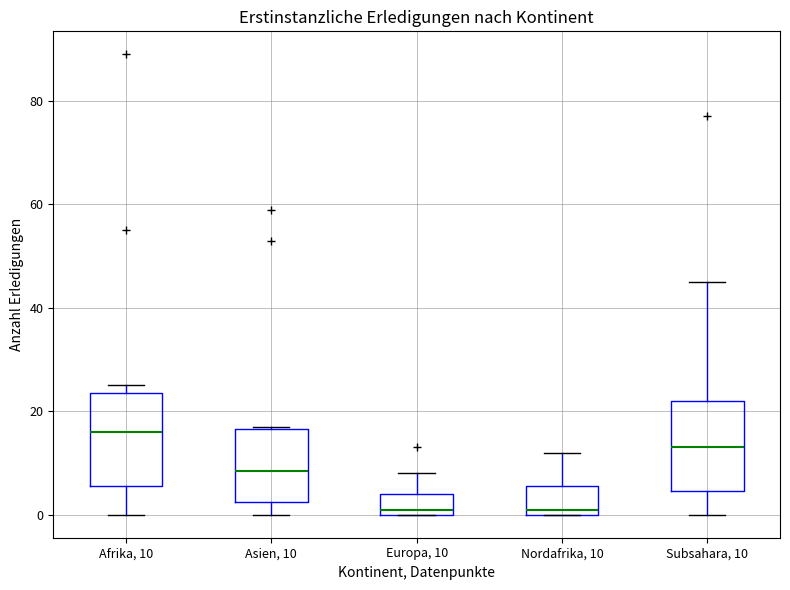

Reading left to right, read every box against the y-axis: the position of its median line, the range the box covers, and the ends of its whiskers. The values are not printed on the chart, so give them approximately, as read against the axis.

Afrika, 10: median 16, box 6 to 24, whiskers 0 to 26
Asien, 10: median 8, box 2 to 16, whiskers 0 to 18
Europa, 10: median 2, box 0 to 4, whiskers 0 to 8
Nordafrika, 10: median 2, box 0 to 6, whiskers 0 to 12
Subsahara, 10: median 14, box 4 to 22, whiskers 0 to 46